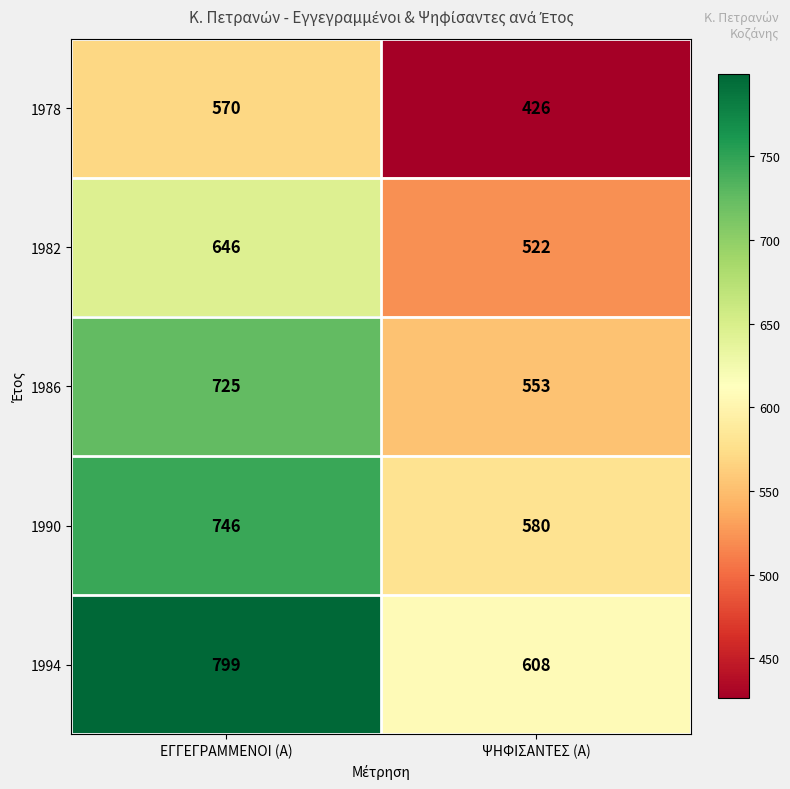

Rank the categories by 1978 value from lowest to highest.

ΨΗΦΙΣΑΝΤΕΣ (Α), ΕΓΓΕΓΡΑΜΜΕΝΟΙ (Α)